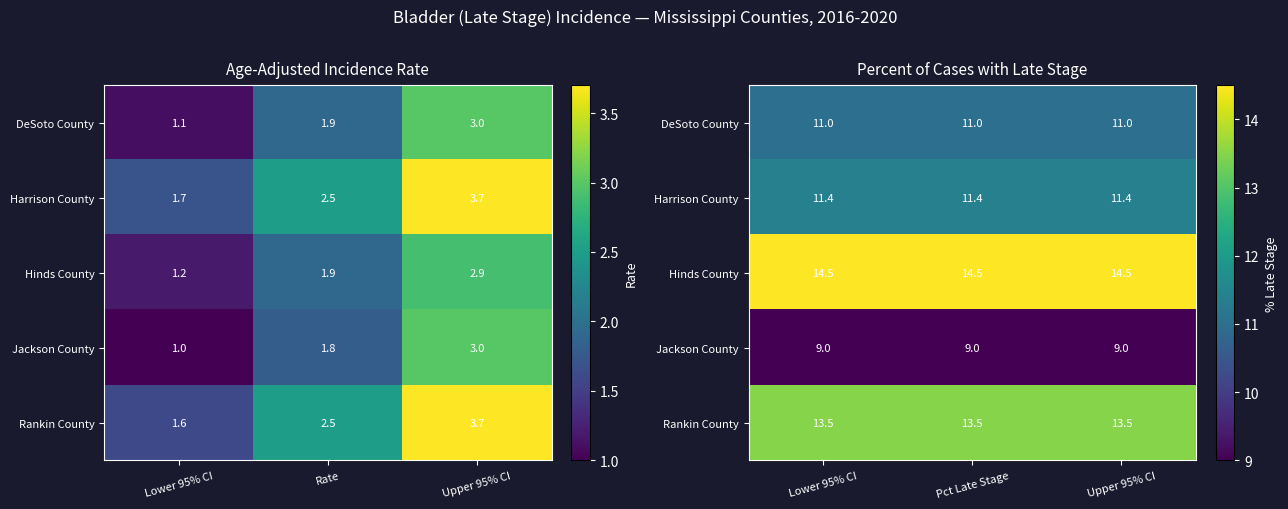

At which category does the chart reach its minimum across all series?

Lower 95% CI